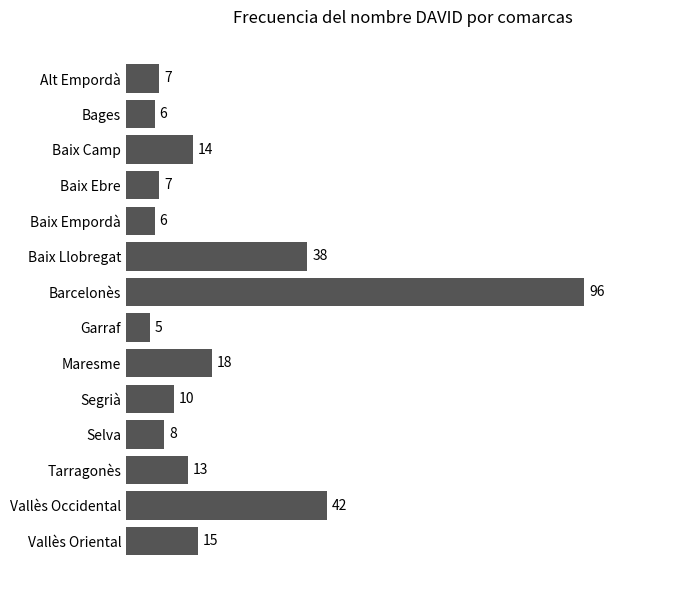

The value at Barcelonès is 96. True or false?

True